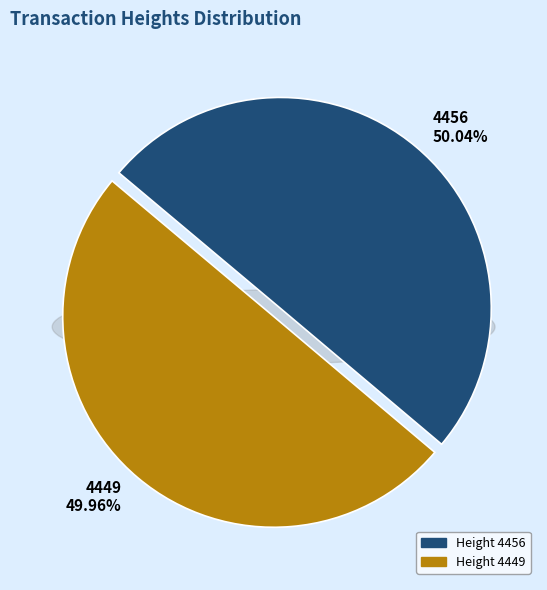

Which category has the biggest portion of the pie?

4456